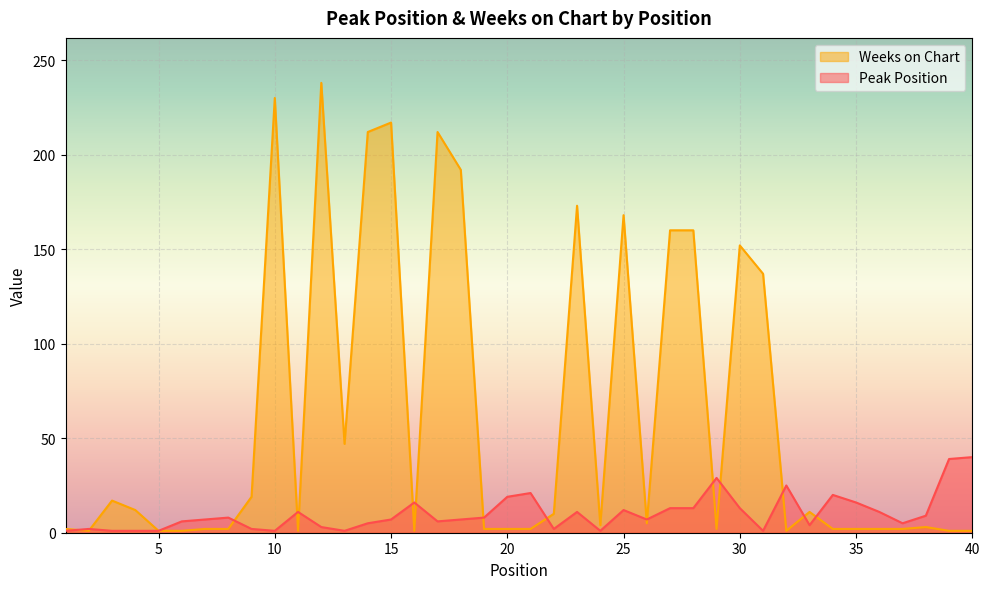

Where is the first local maximum for Weeks on Chart?

3